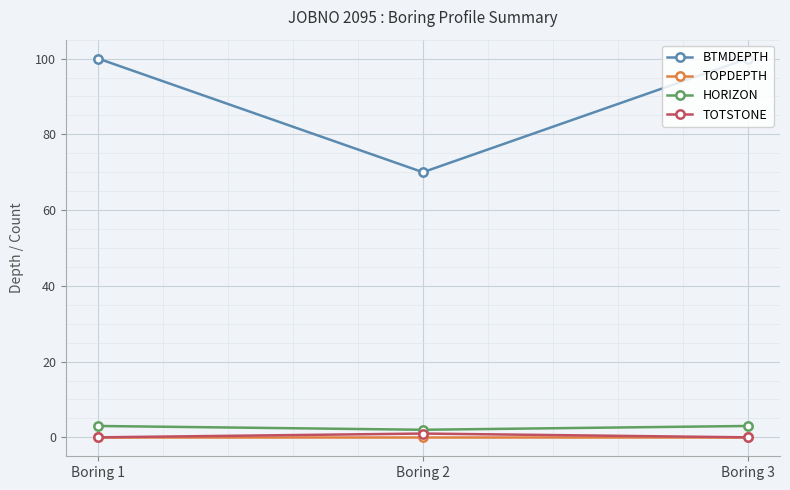

What is the spread (max minus min) of values at Boring 2?

70